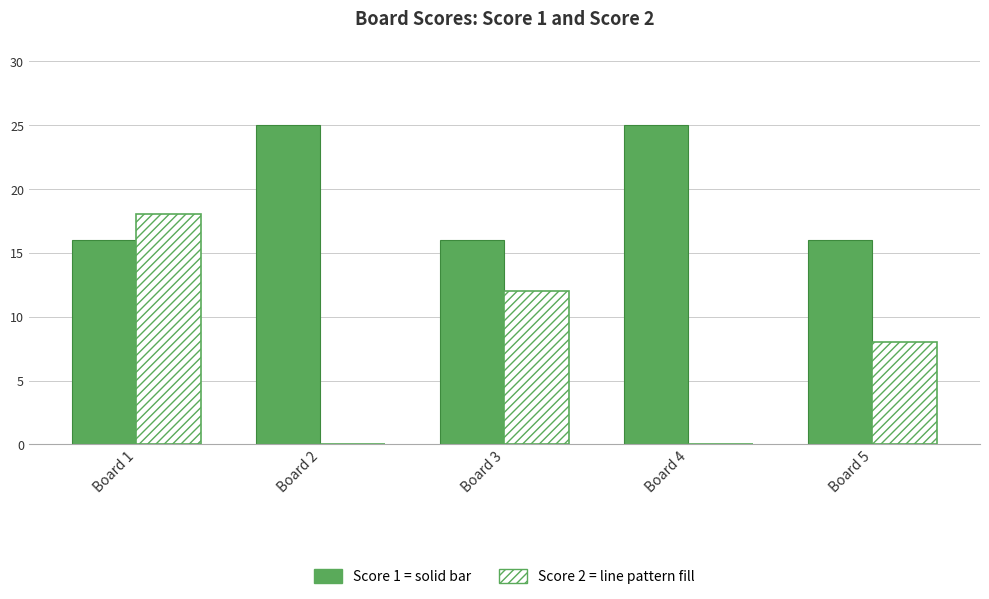

How many data points does each series have?

5